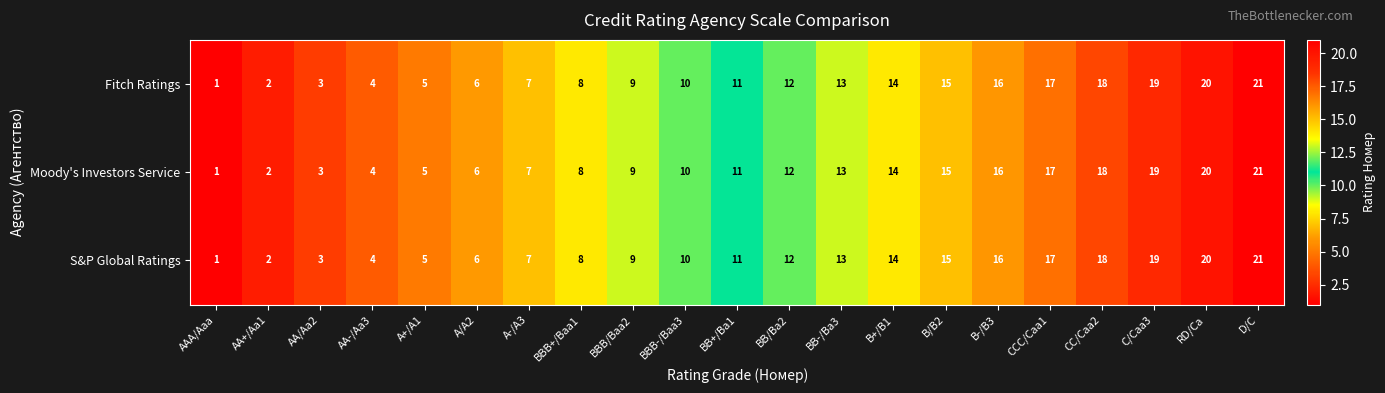

What is the maximum value shown in the chart?

21